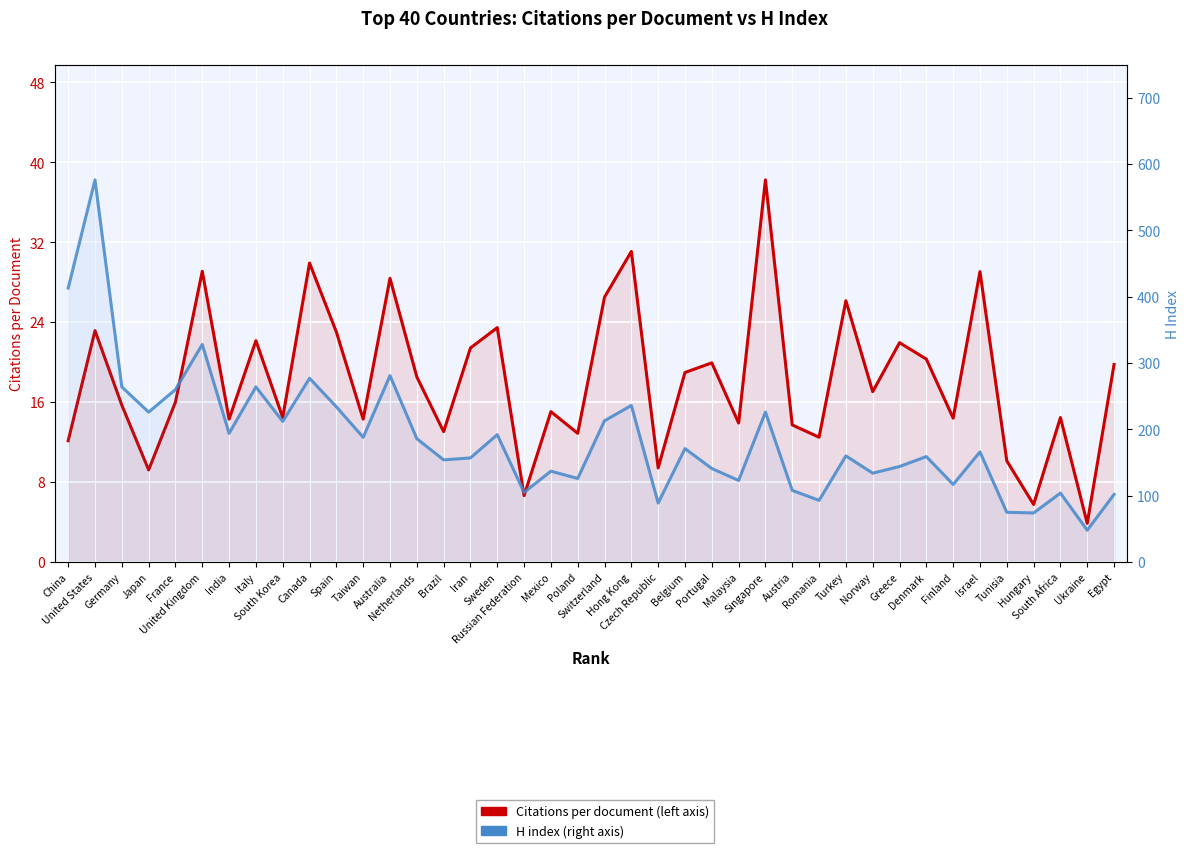

Where does the Citations per document series first go above 17?

United States